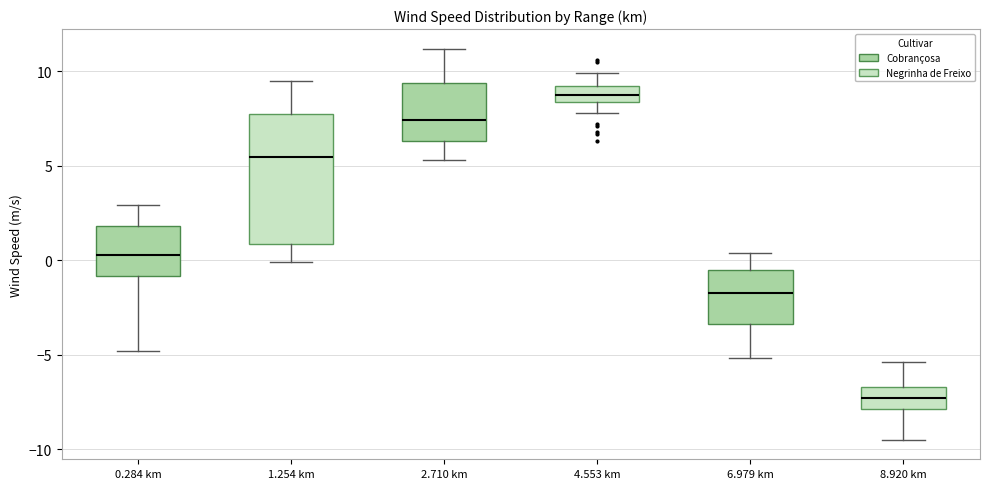

Which box has the lowest median line?

8.920 km